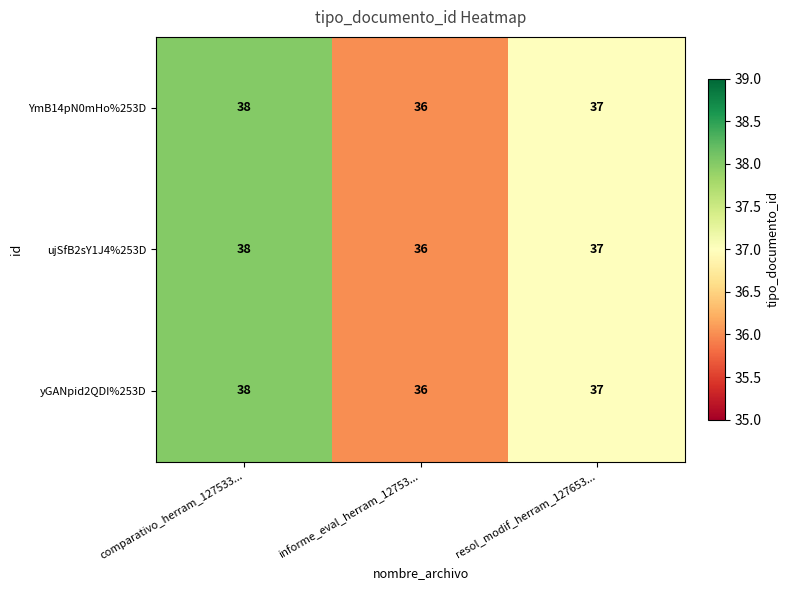

How many categories are shown in the chart?

3